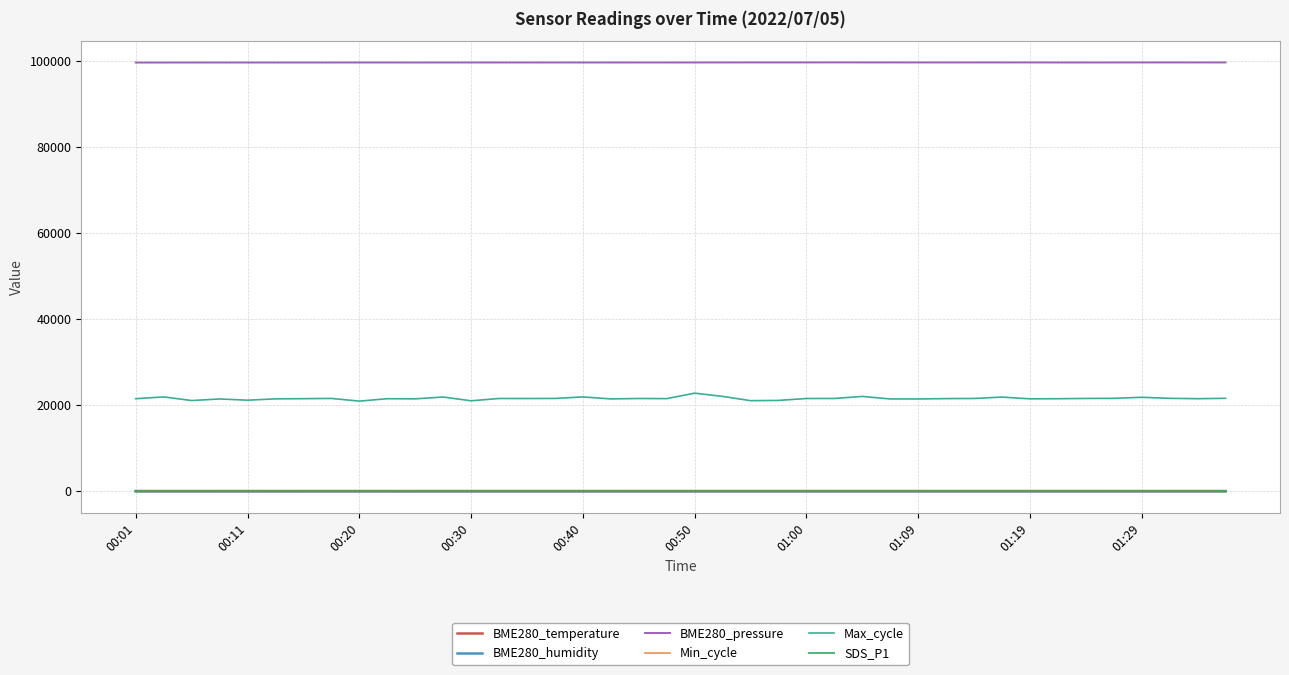

Which series has the largest range (max minus min)?

Max_cycle